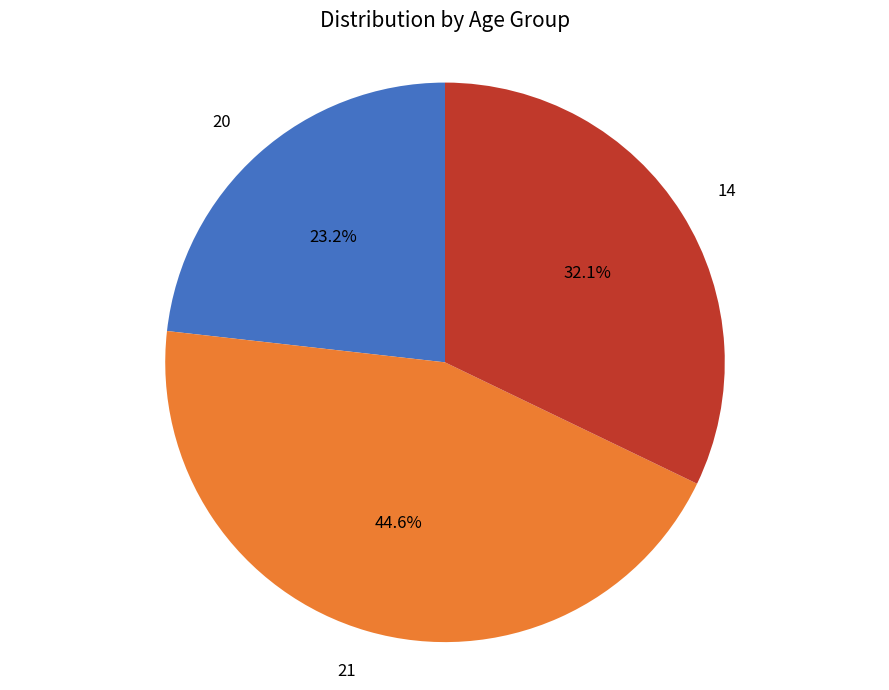

Approximately how many times larger is the value at 21 compared to 20?

1.9